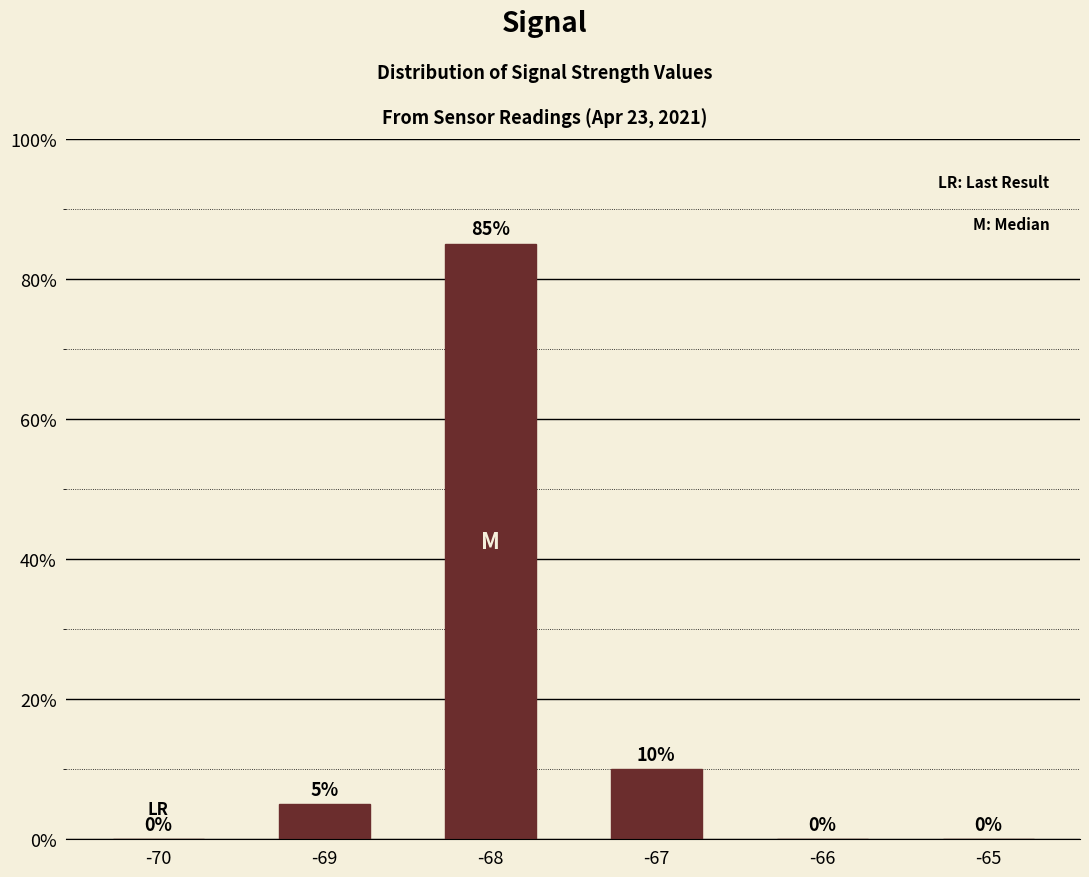

Which category has the highest value across all series?

-68